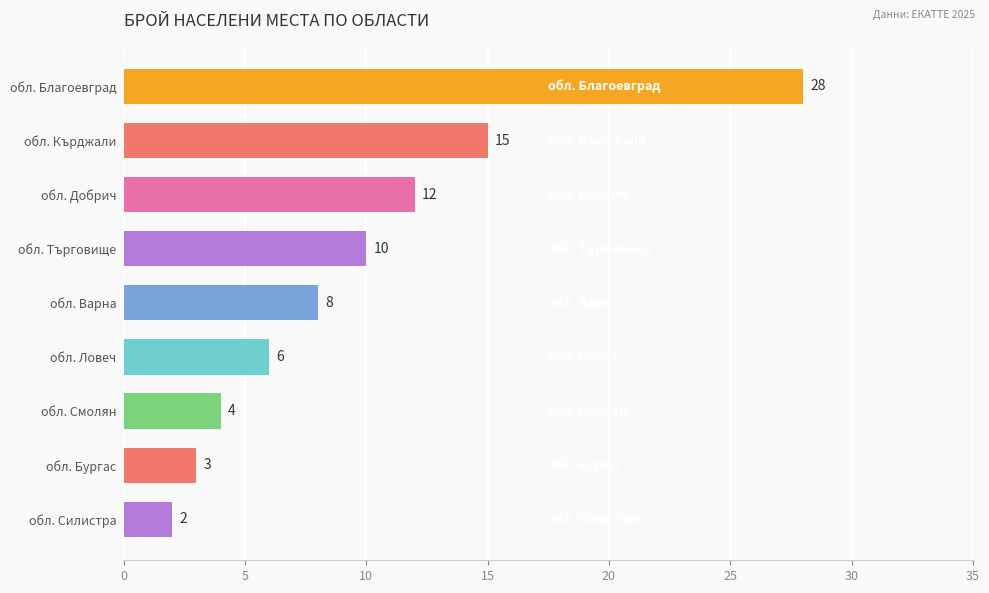

What is the average value?

10